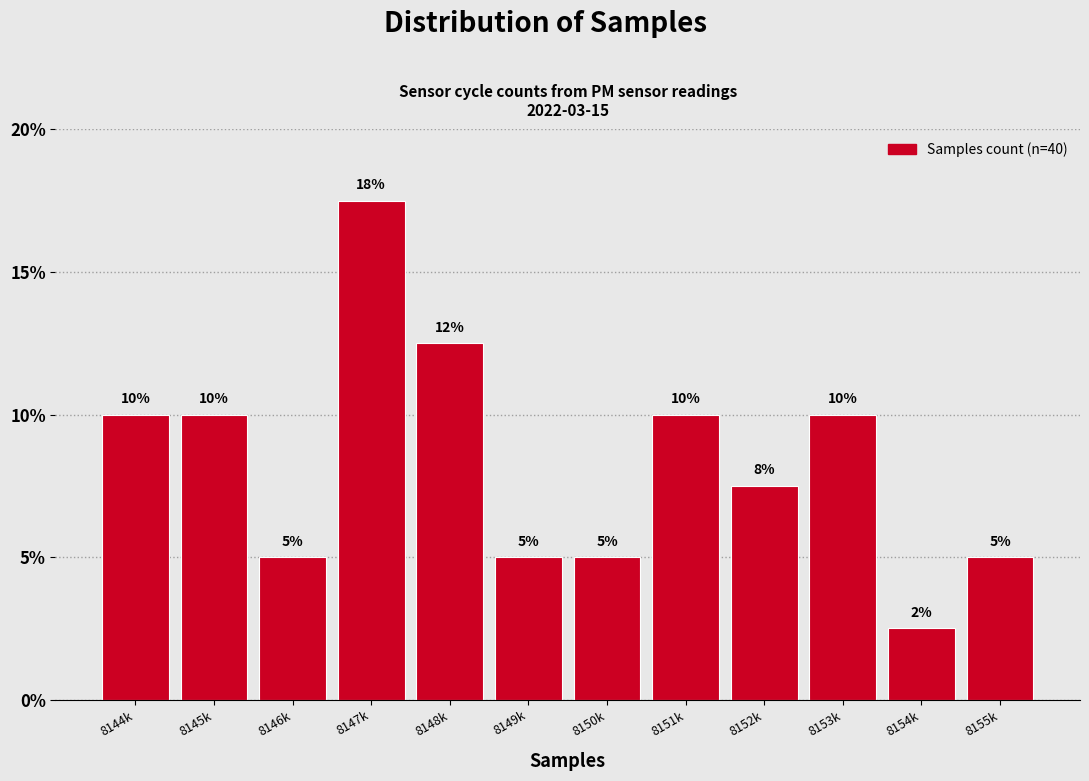

Count the values in the range 5 to 10.

9